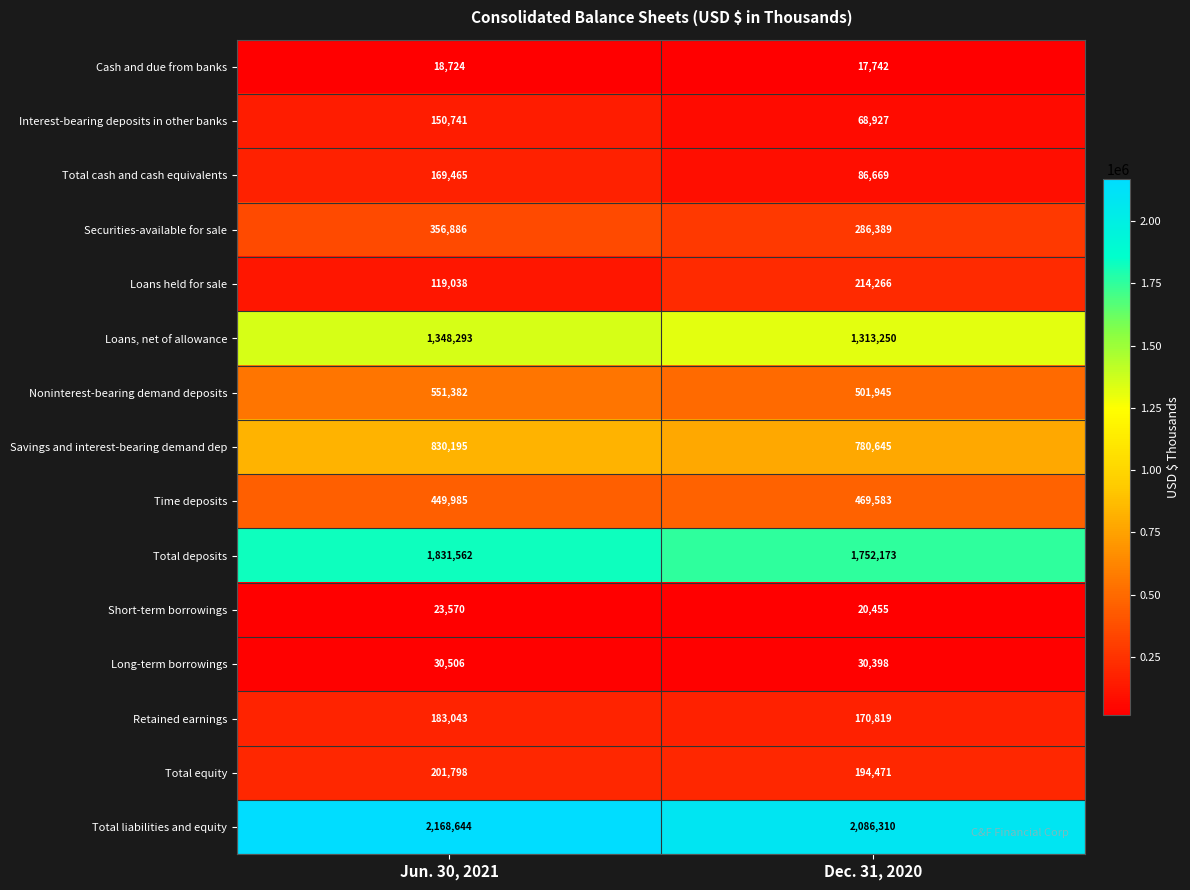

What is the difference between the highest and lowest values at Dec. 31, 2020?

2068568